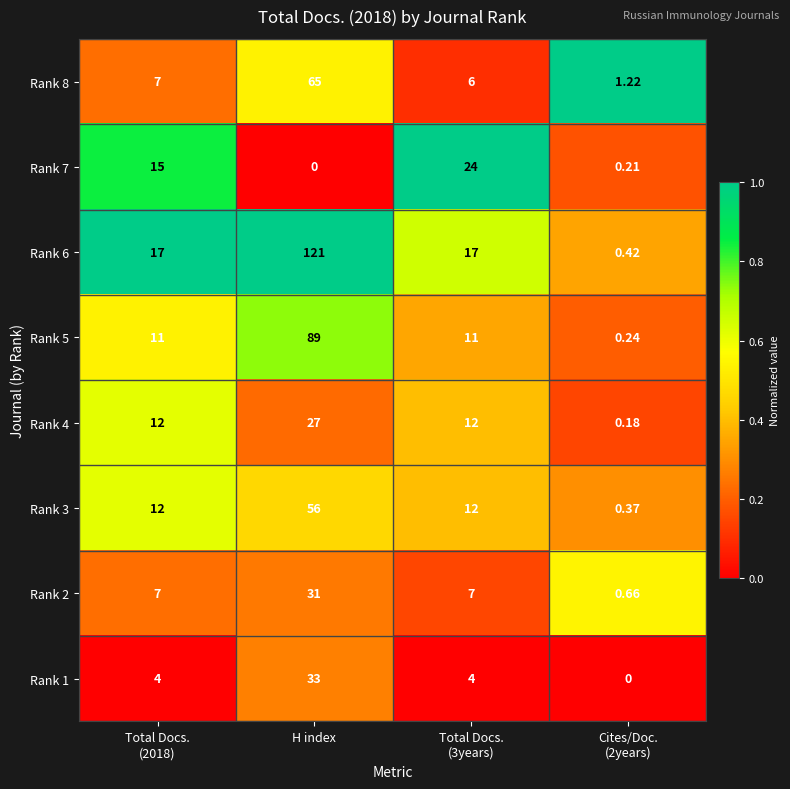

List the series in order of their peak value, highest first.

Rank 6, Rank 5, Rank 8, Rank 3, Rank 1, Rank 2, Rank 4, Rank 7